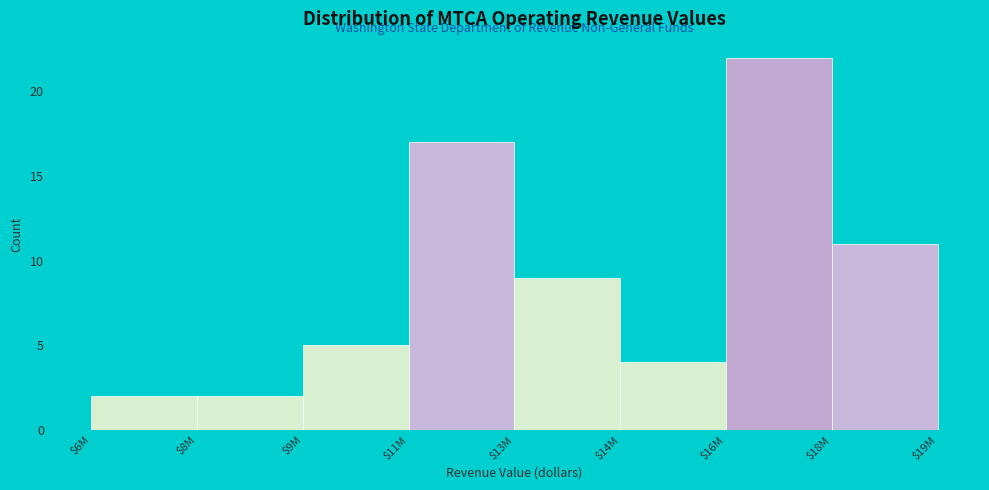

Reading left to right, list all the values displayed in this chart.

2	2	5	17	9	4	22	11